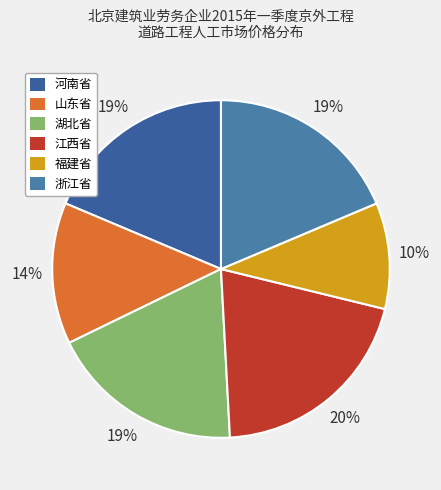

To the nearest percent, what is the average slice percentage?

17%